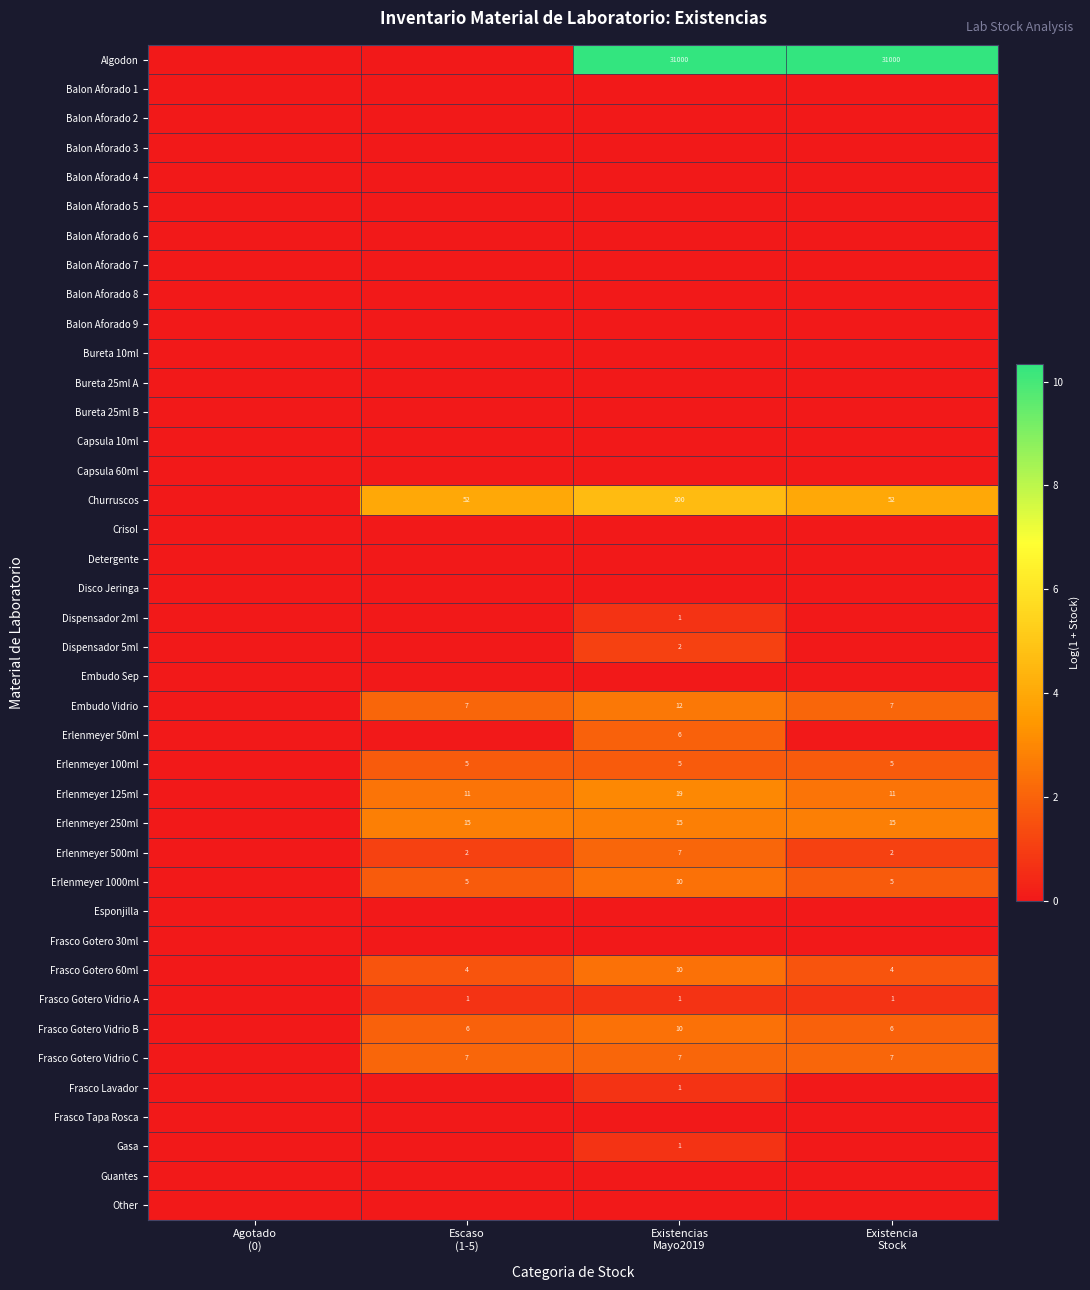

At Existencias Mayo2019, list the series in order from smallest to largest.

Balon Aforado 1, Balon Aforado 2, Balon Aforado 3, Balon Aforado 4, Balon Aforado 5, Balon Aforado 6, Balon Aforado 7, Balon Aforado 8, Balon Aforado 9, Bureta 10ml, Bureta 25ml A, Bureta 25ml B, Capsula 10ml, Capsula 60ml, Crisol, Detergente, Disco Jeringa, Embudo Sep, Esponjilla, Frasco Gotero 30ml, Frasco Tapa Rosca, Guantes, Other, Dispensador 2ml, Frasco Gotero Vidrio A, Frasco Lavador, Gasa, Dispensador 5ml, Erlenmeyer 100ml, Erlenmeyer 50ml, Erlenmeyer 500ml, Frasco Gotero Vidrio C, Erlenmeyer 1000ml, Frasco Gotero 60ml, Frasco Gotero Vidrio B, Embudo Vidrio, Erlenmeyer 250ml, Erlenmeyer 125ml, Churruscos, Algodon